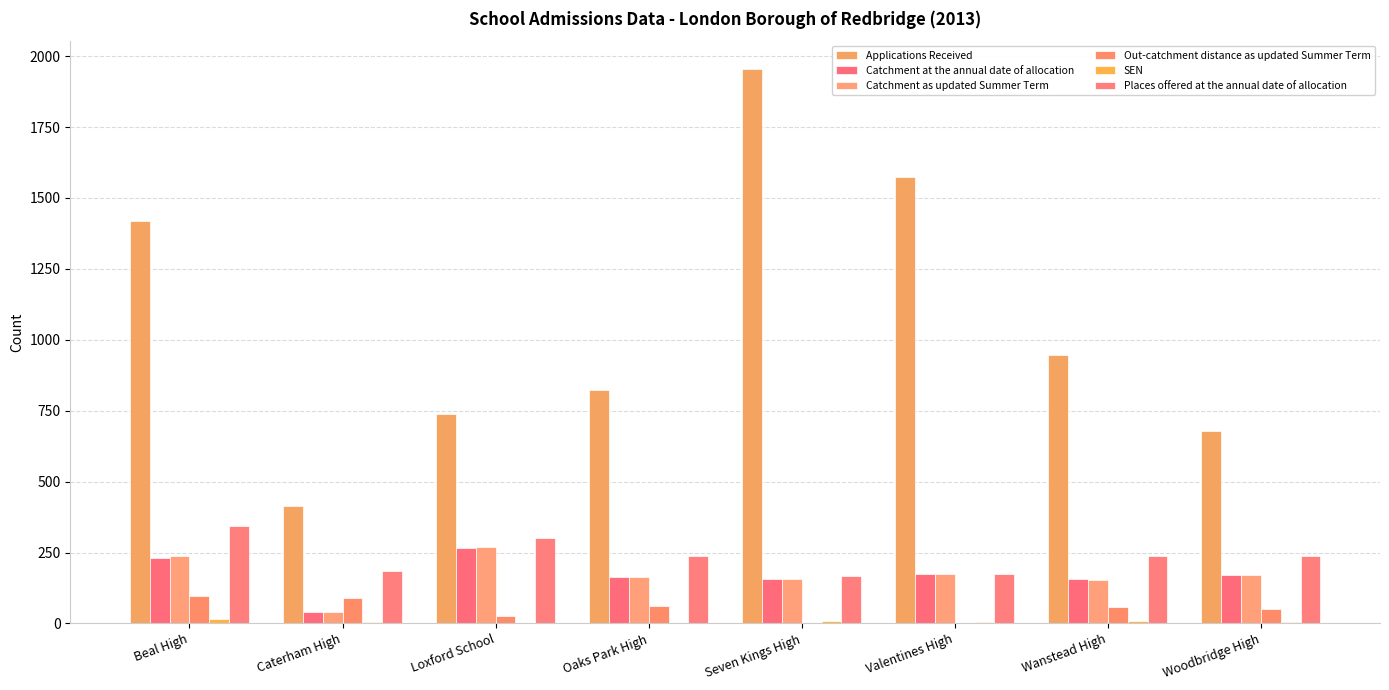

The value of Catchment at the annual date of allocation at Oaks Park High is 61. True or false?

False